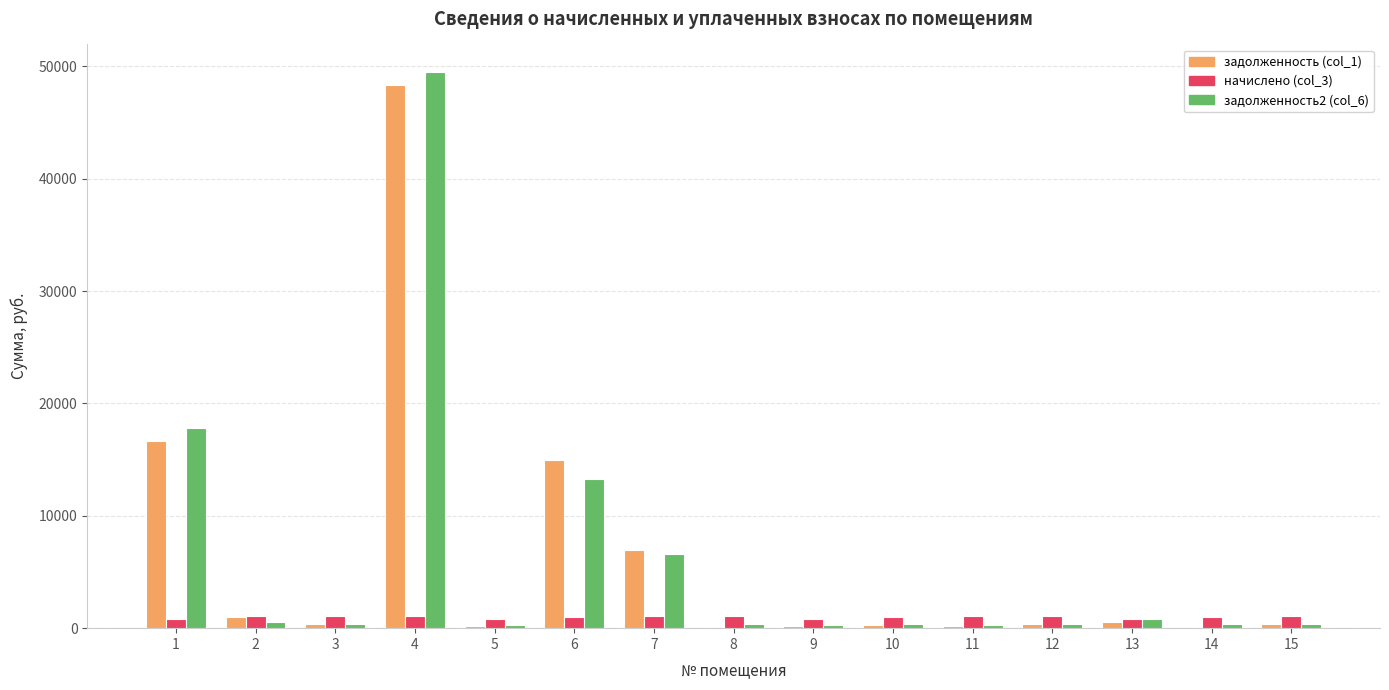

Count the number of categories in the chart.

15